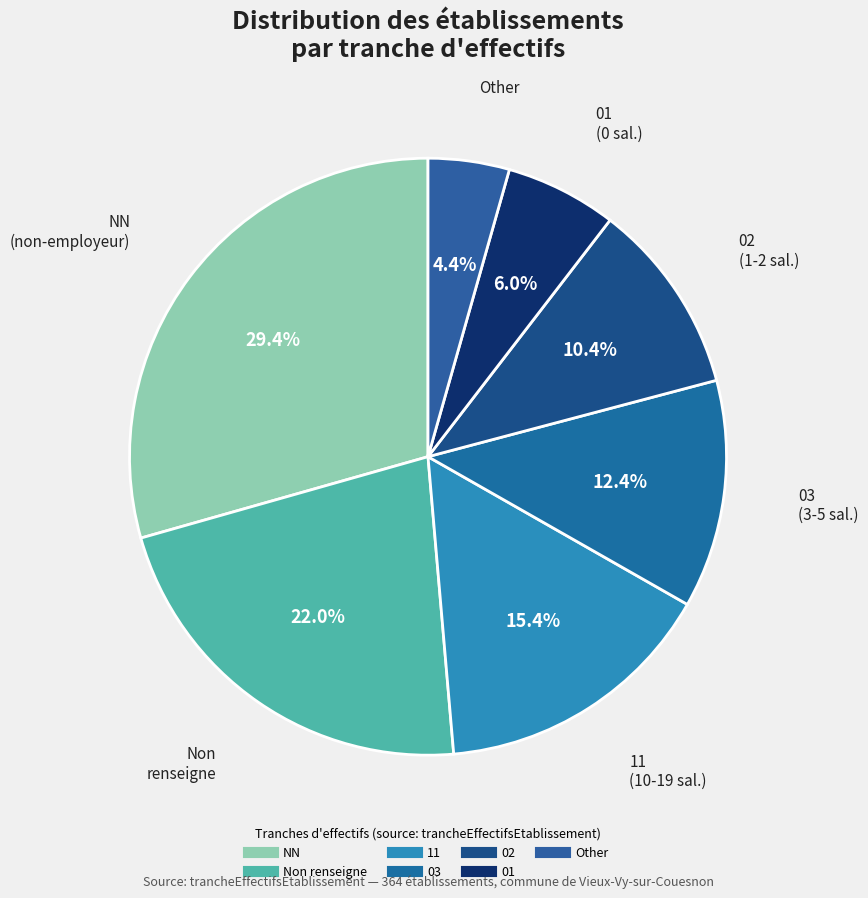

What is the smallest slice in the pie chart?

Other